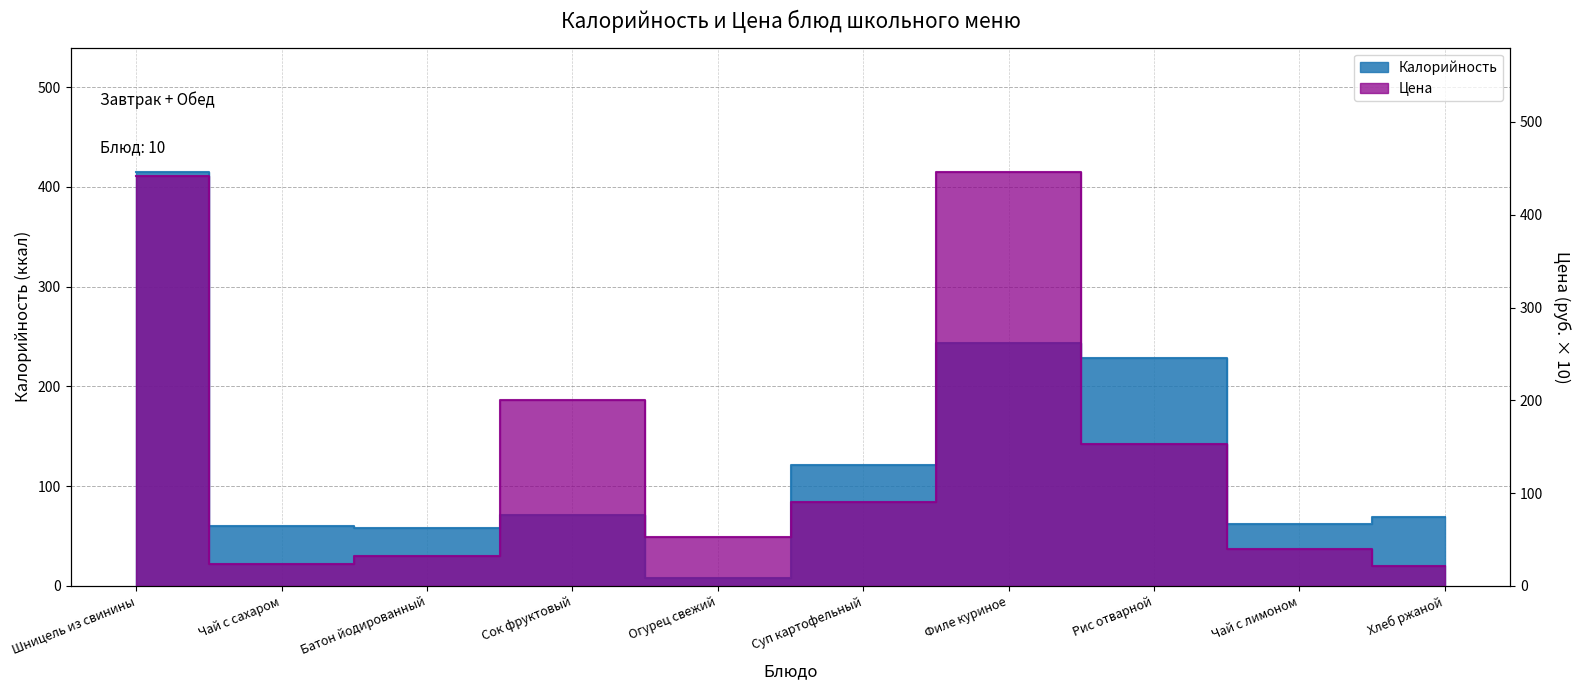

The Цена series shows 200.0 at Сок фруктовый. True or false?

True